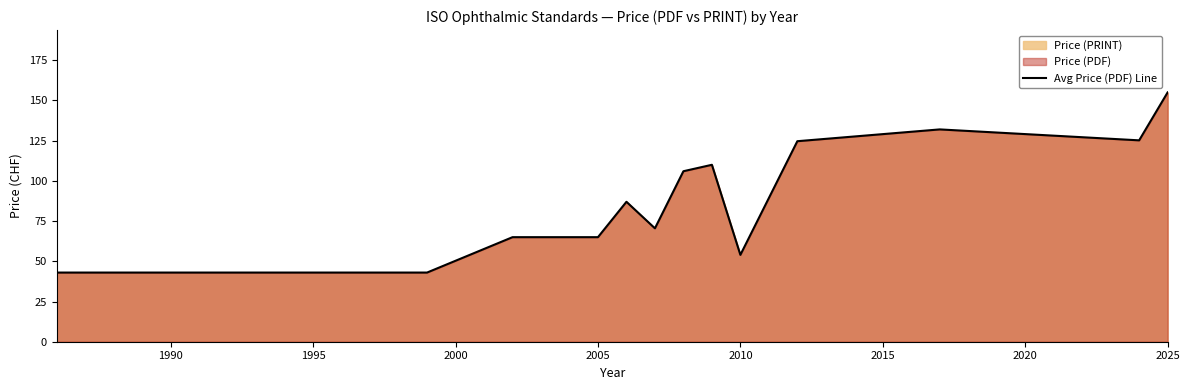

The value at 2025 is 35.4. True or false?

False